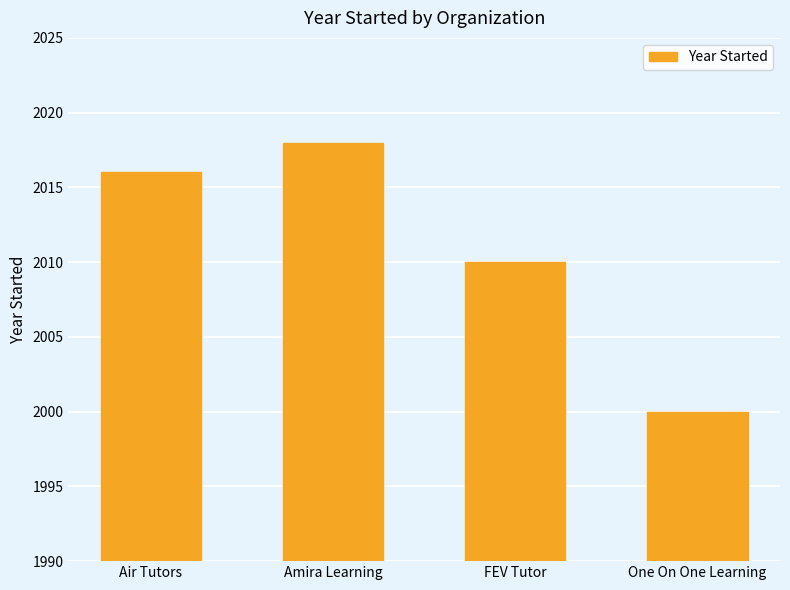

What is the change in value from Air Tutors to FEV Tutor?

-6